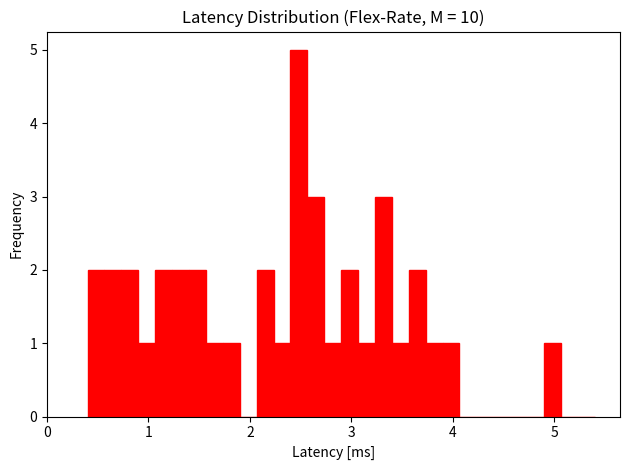

Around what value on the x-axis is the tallest bar? Give the approximate position of its centre, as read against the axis.

2.5